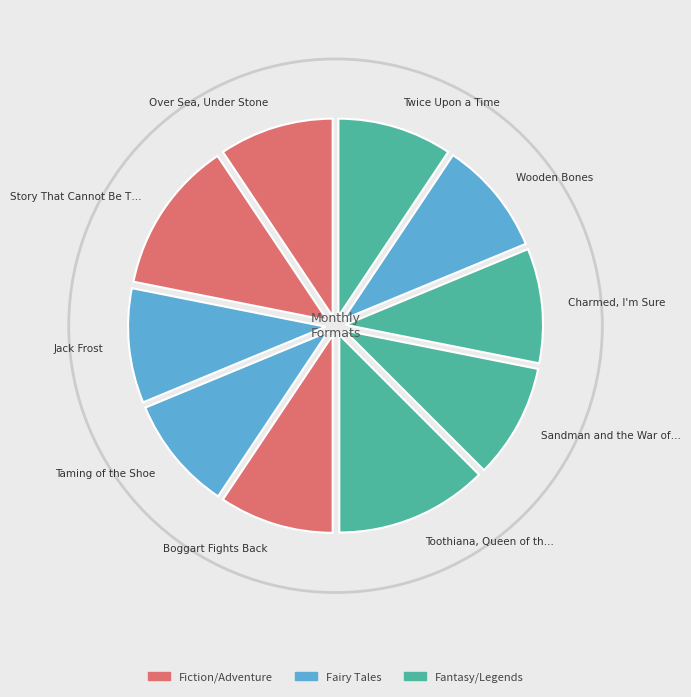

Which slice is the largest?

Story That Cannot Be Told